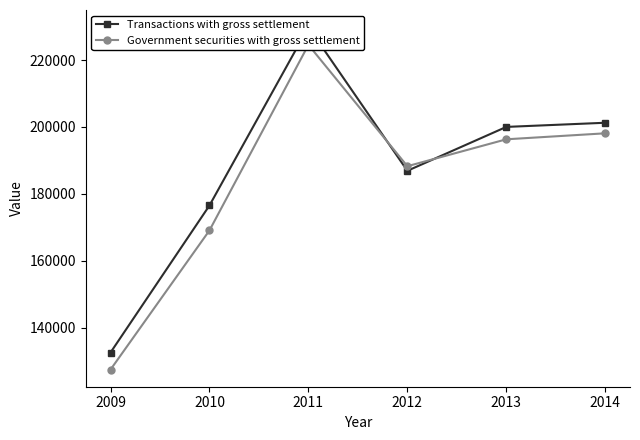

Which series changed the most between 2009 and 2010?

Transactions with gross settlement